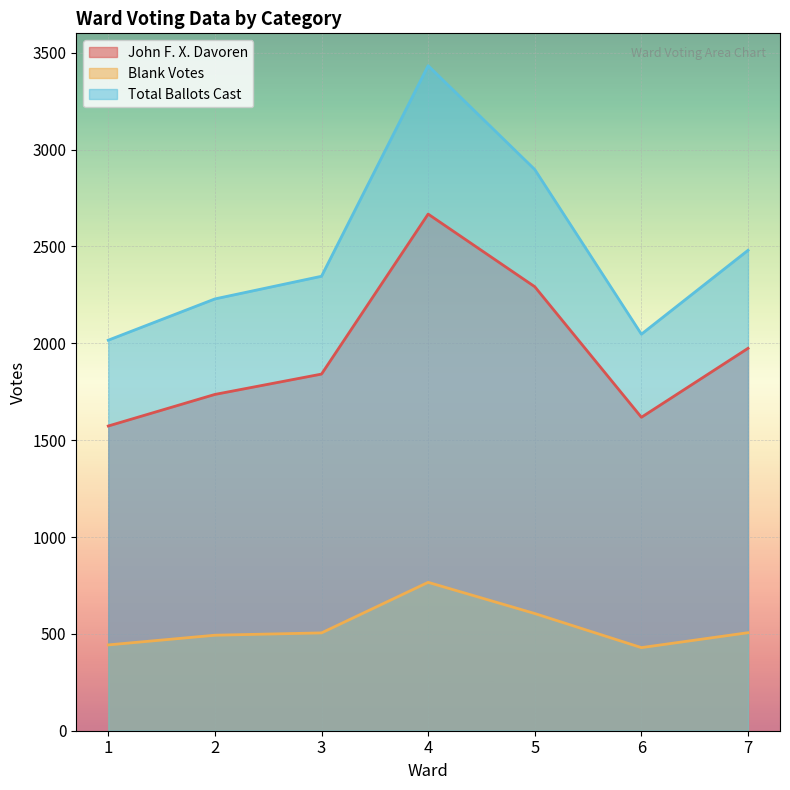

At which category does Total Ballots Cast reach its first local peak?

4